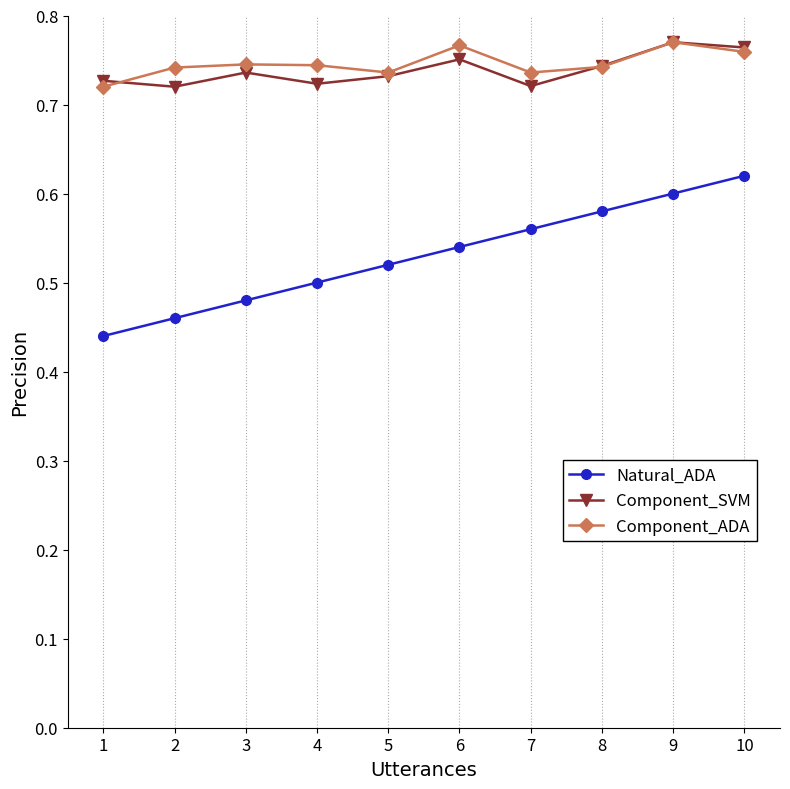

In Component_SVM, how many points are lower than both neighbors (excluding endpoints)?

3